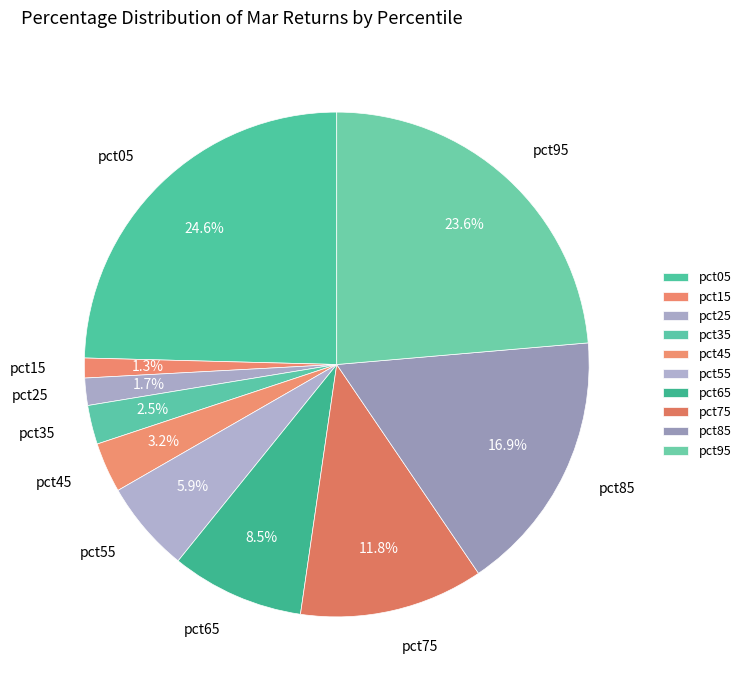

How many segments does this pie chart have?

10